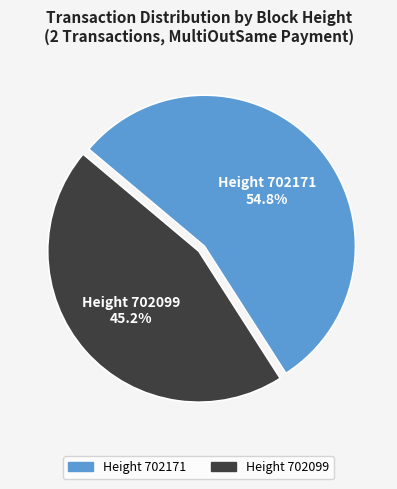

To the nearest percent, what is the average slice percentage?

50%